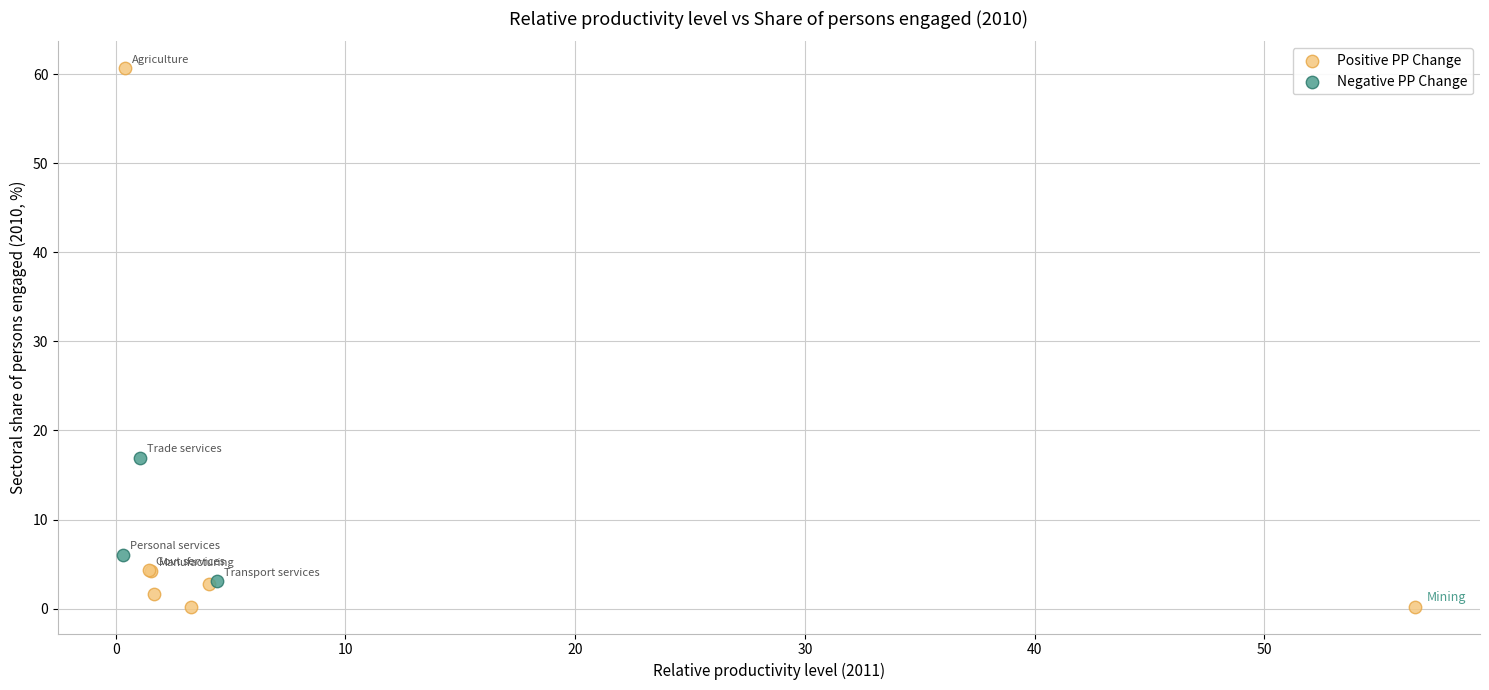

Which series contains the lowest Y value?

Positive PP Change